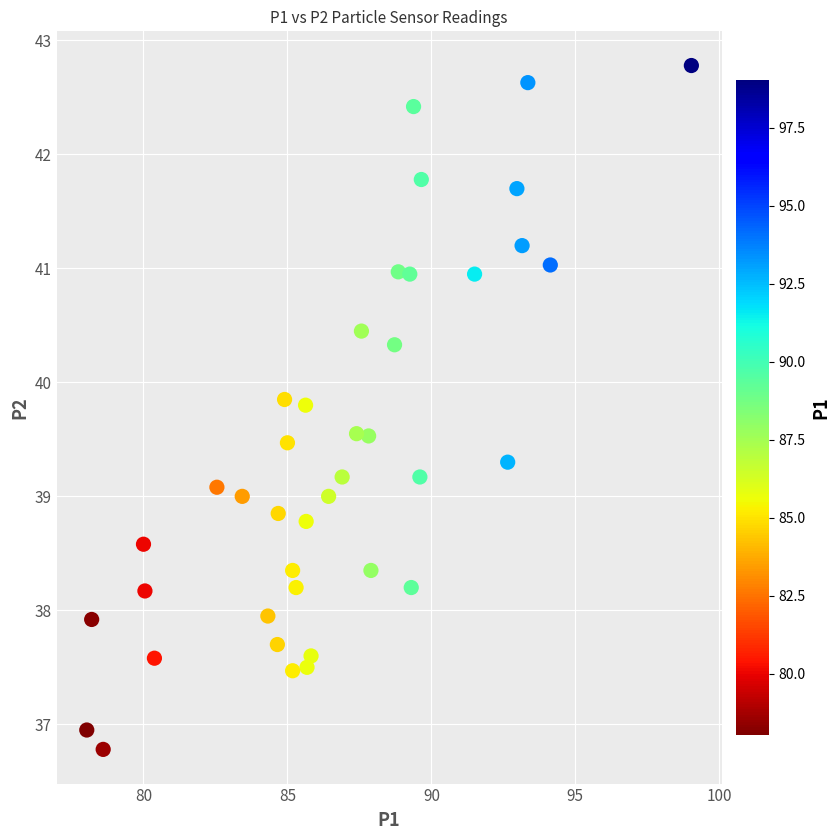

What is the range of X values (max minus min)?

21.0